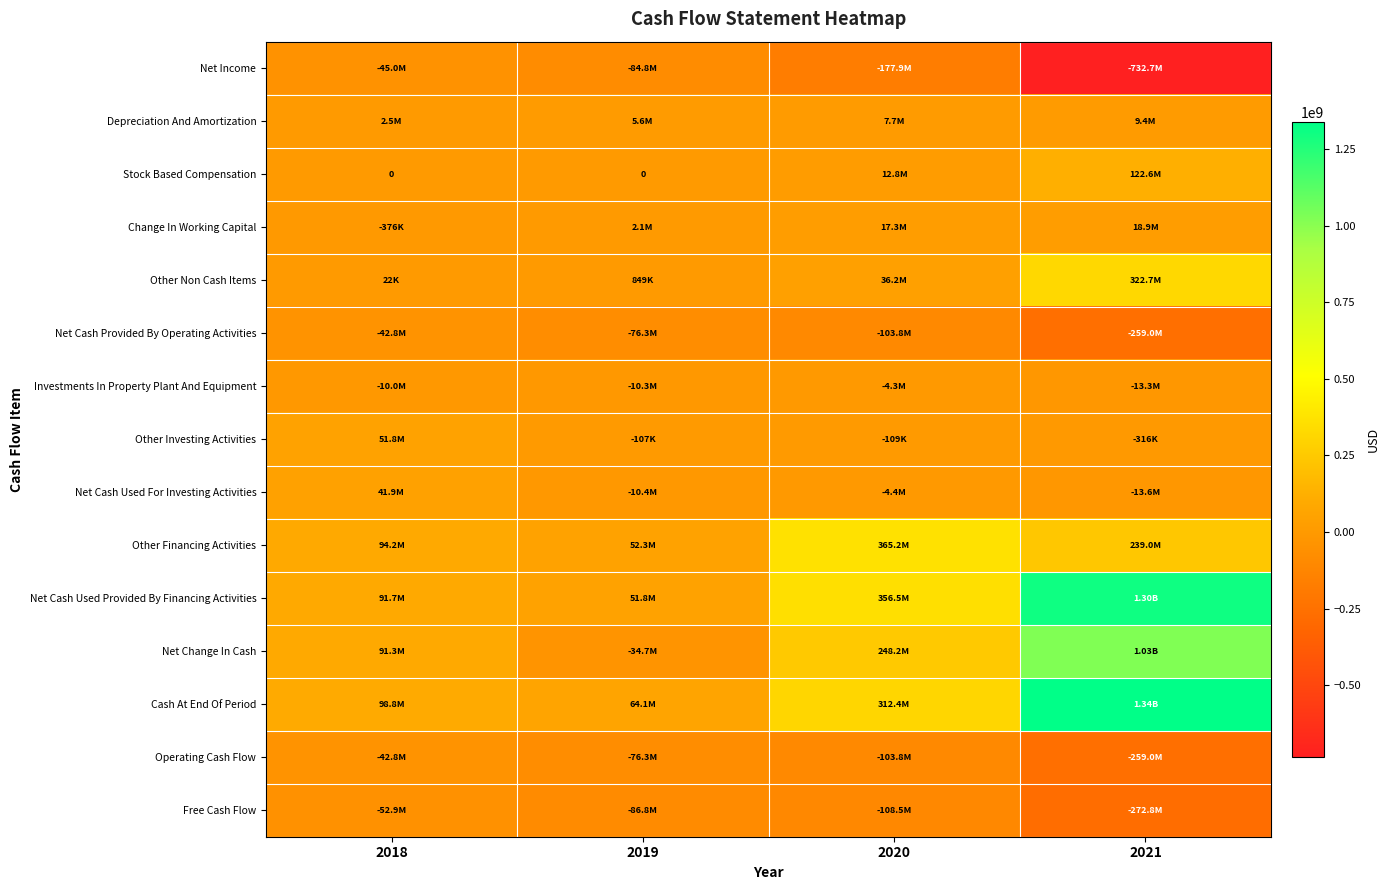

How many data points does each series have?

4